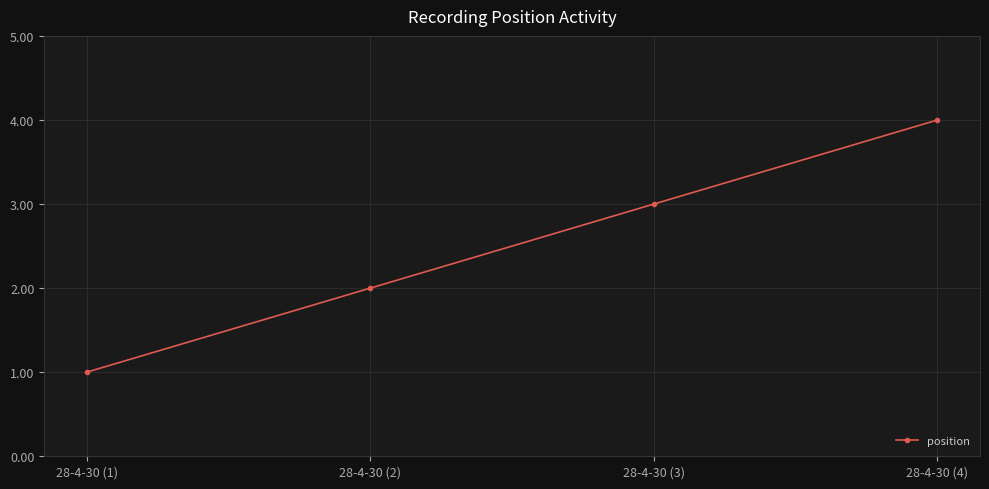

What is the value of the 2nd point from the left?

2